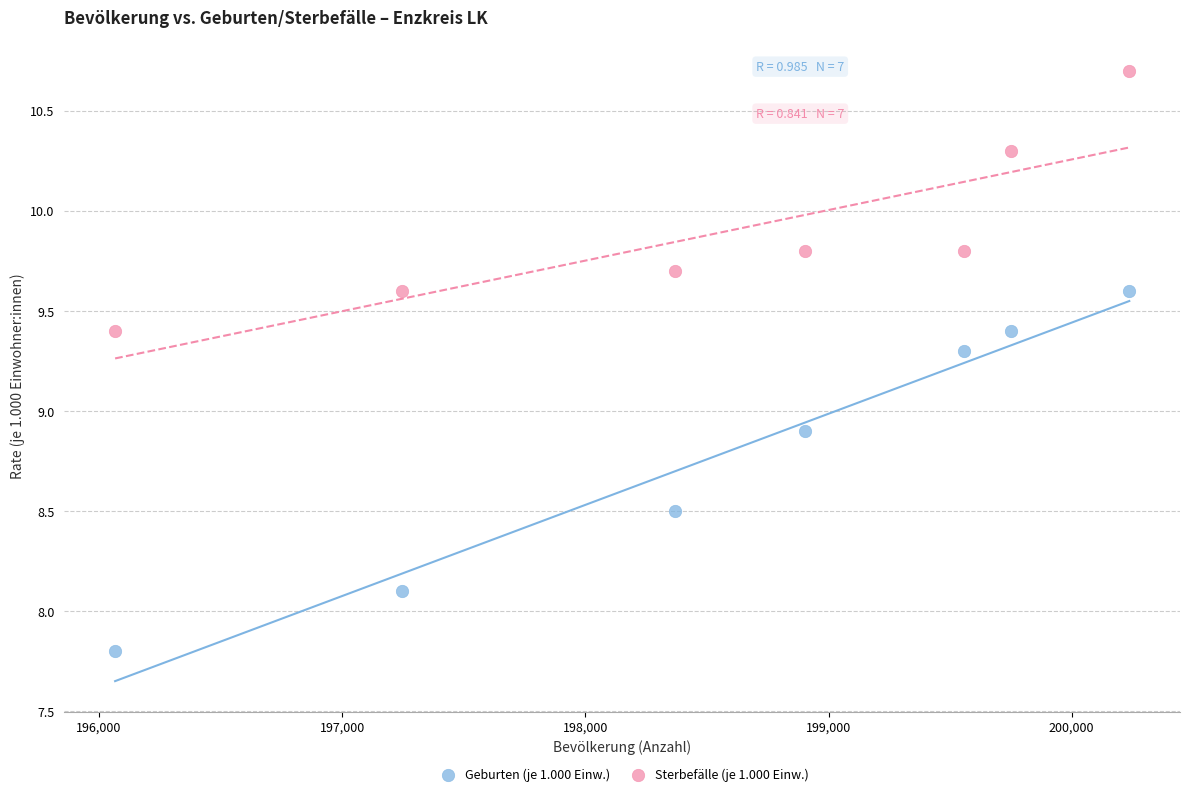

Across all series, what Y value is closest to 9?

8.9